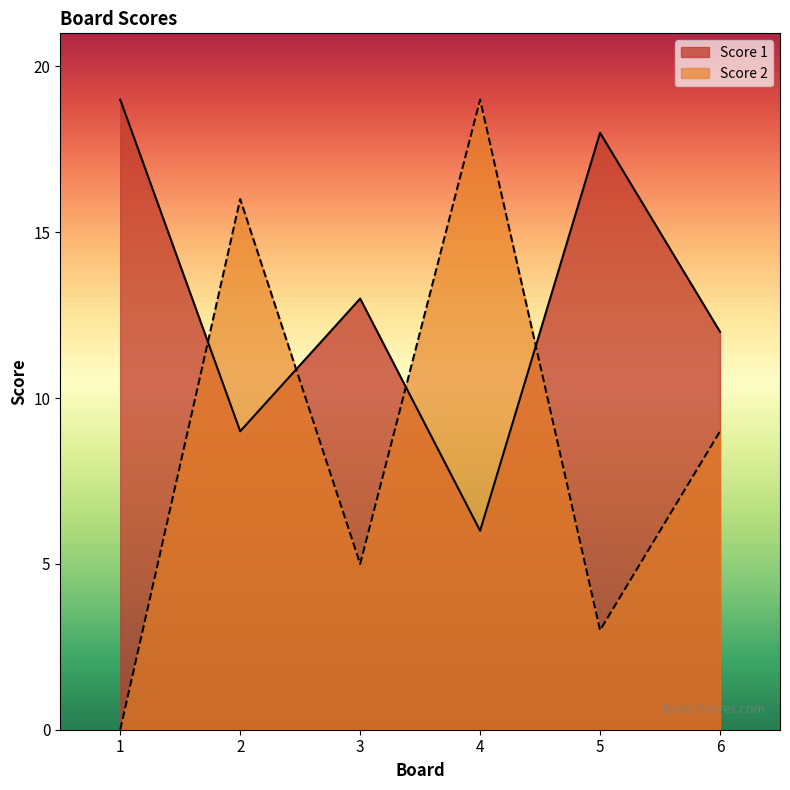

Where does the Score 2 series first go above 9?

2